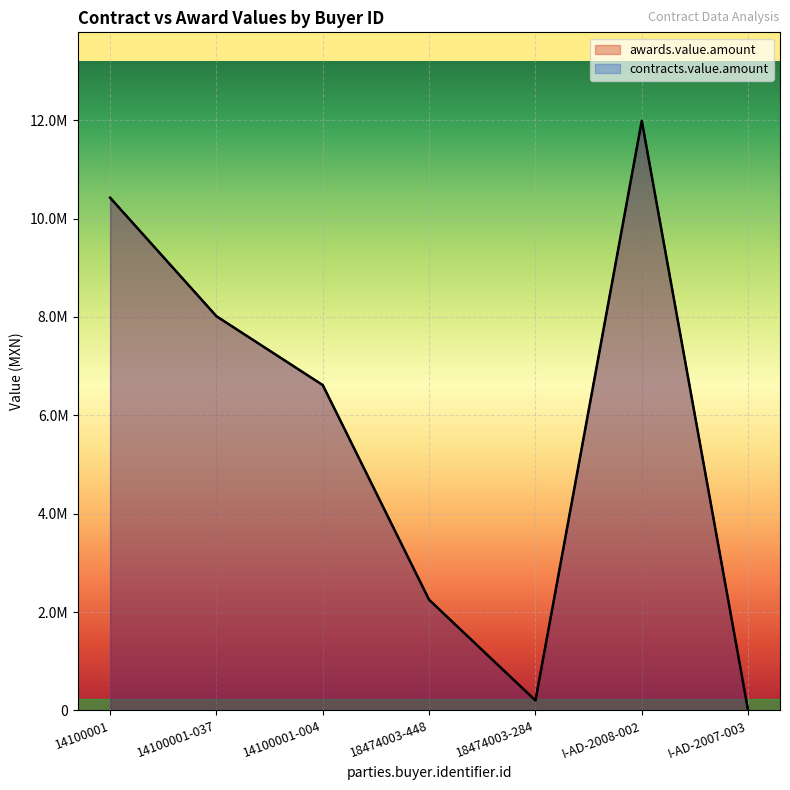

At which label does contracts.value.amount reach its peak?

I-AD-2008-002